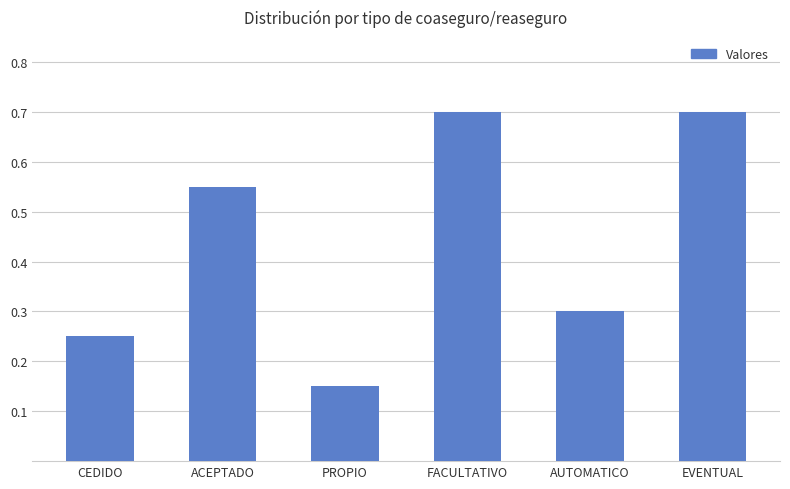

What is the label of the 1st bar from the right?

EVENTUAL